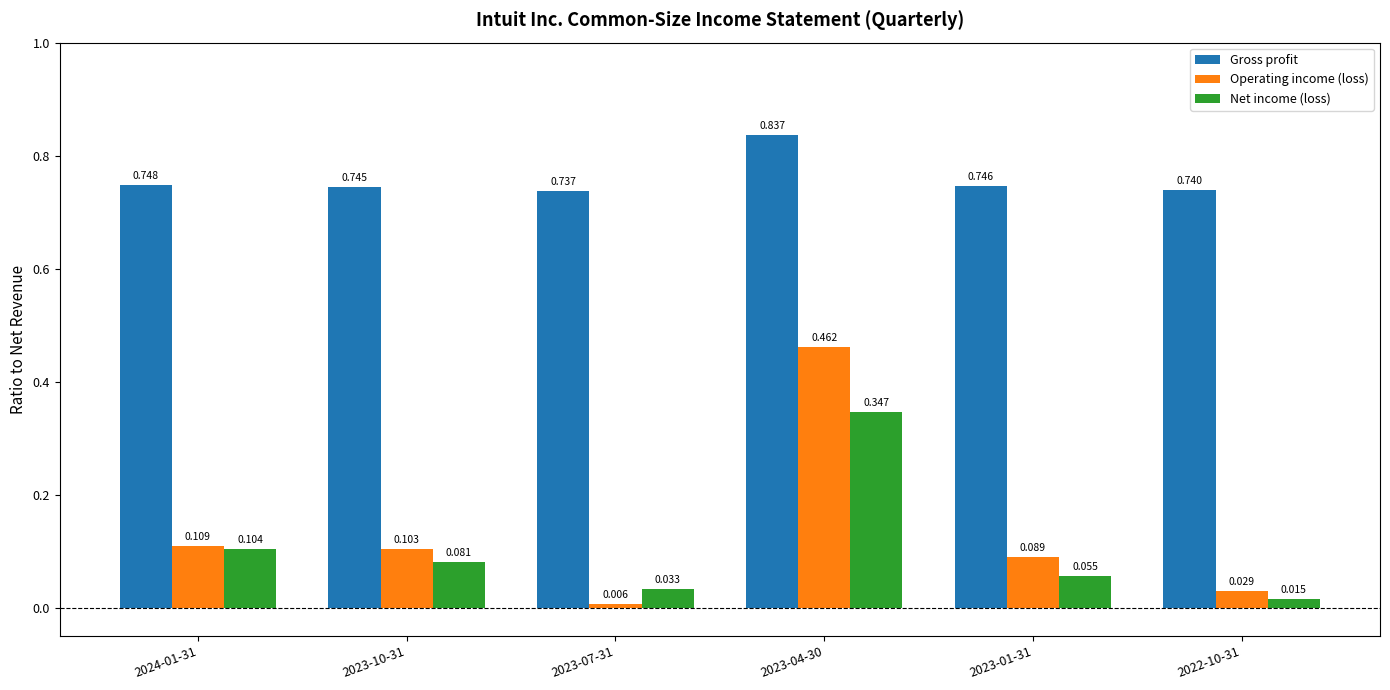

Rank the series at 2023-10-31 from lowest to highest value.

Net income (loss), Operating income (loss), Gross profit